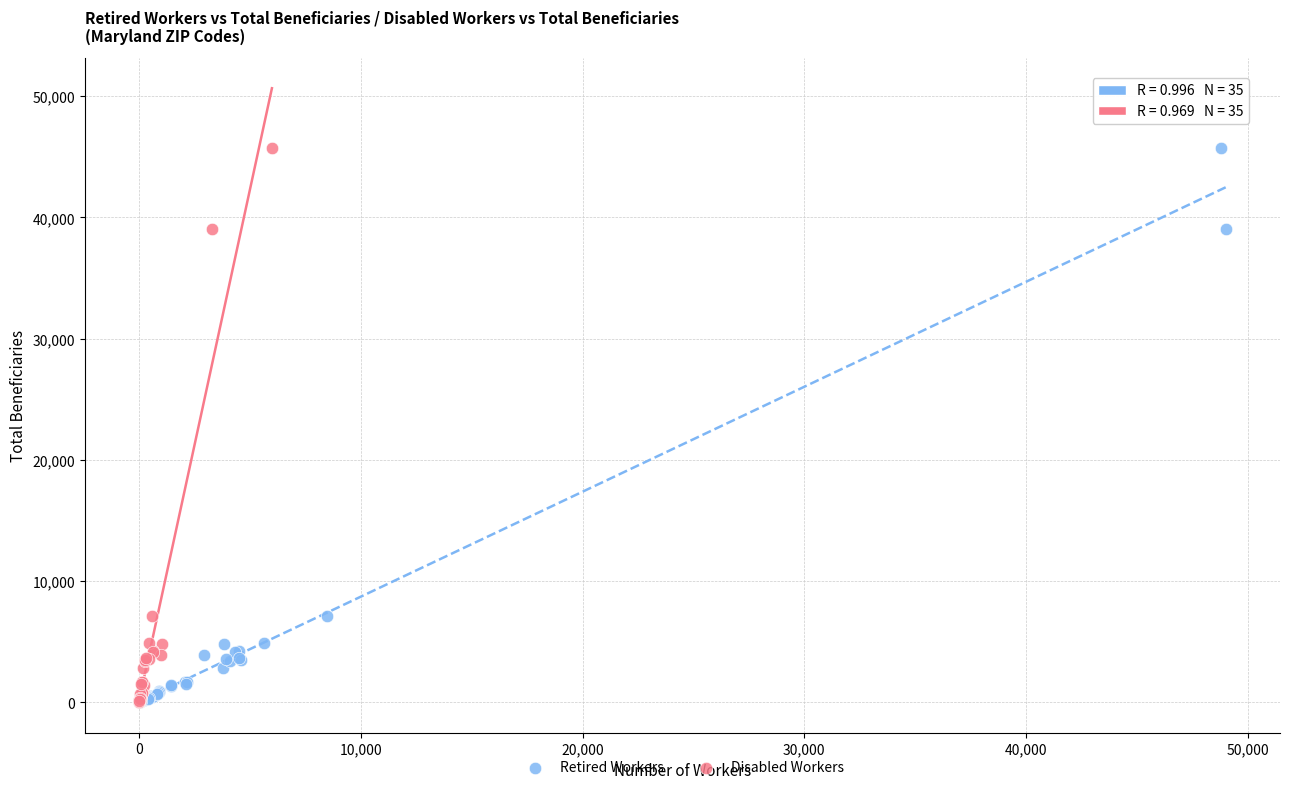

What are all the series names shown in the legend?

Retired Workers, Disabled Workers